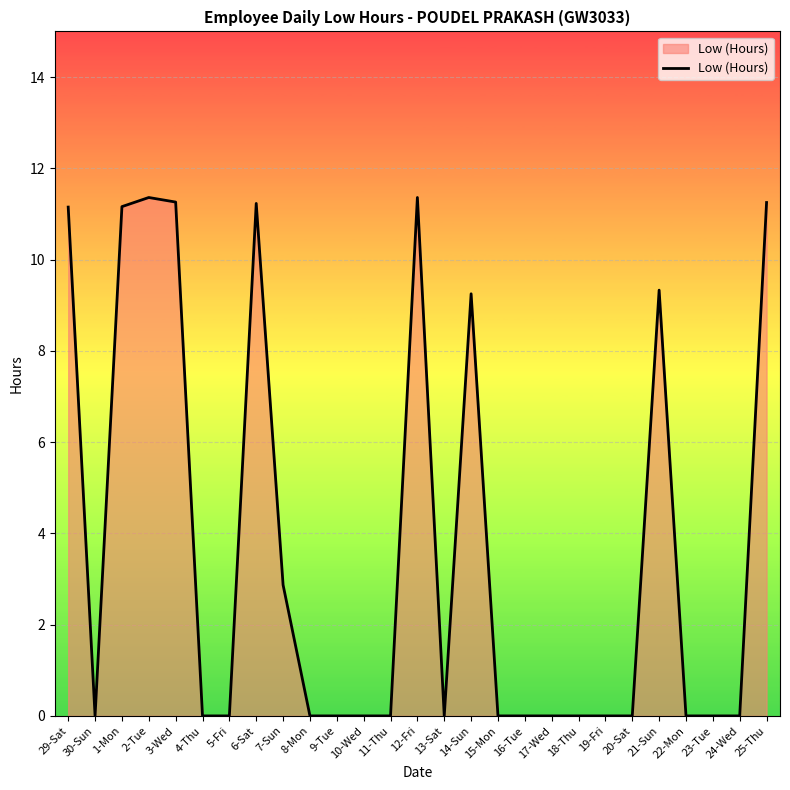

What is the greatest value displayed?

11.4